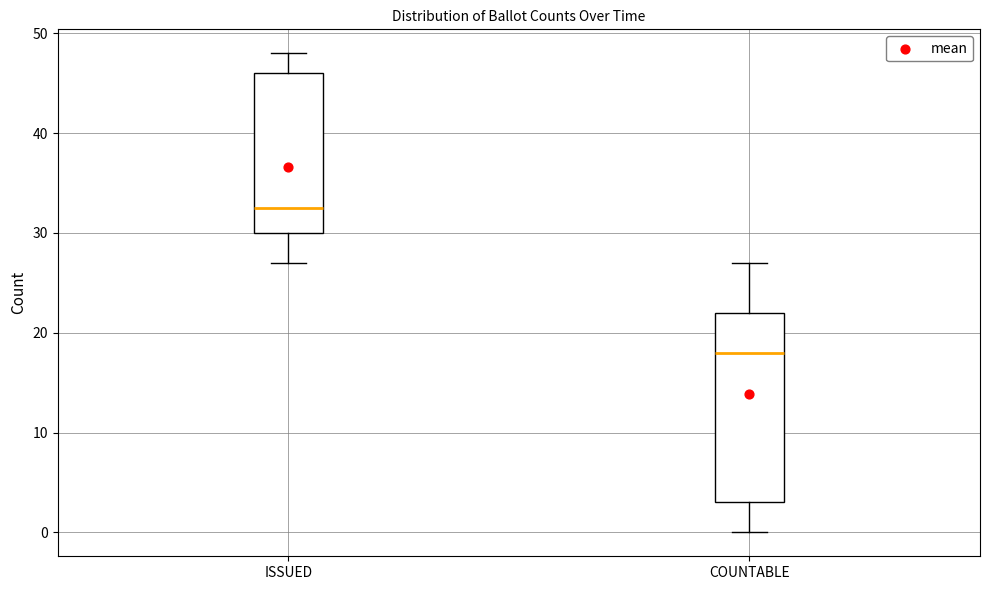

Reading left to right, read every box against the y-axis: the position of its median line, the range the box covers, and the ends of its whiskers. The values are not printed on the chart, so give them approximately, as read against the axis.

ISSUED: median 33, box 30 to 46, whiskers 27 to 48
COUNTABLE: median 18, box 3 to 22, whiskers 0 to 27